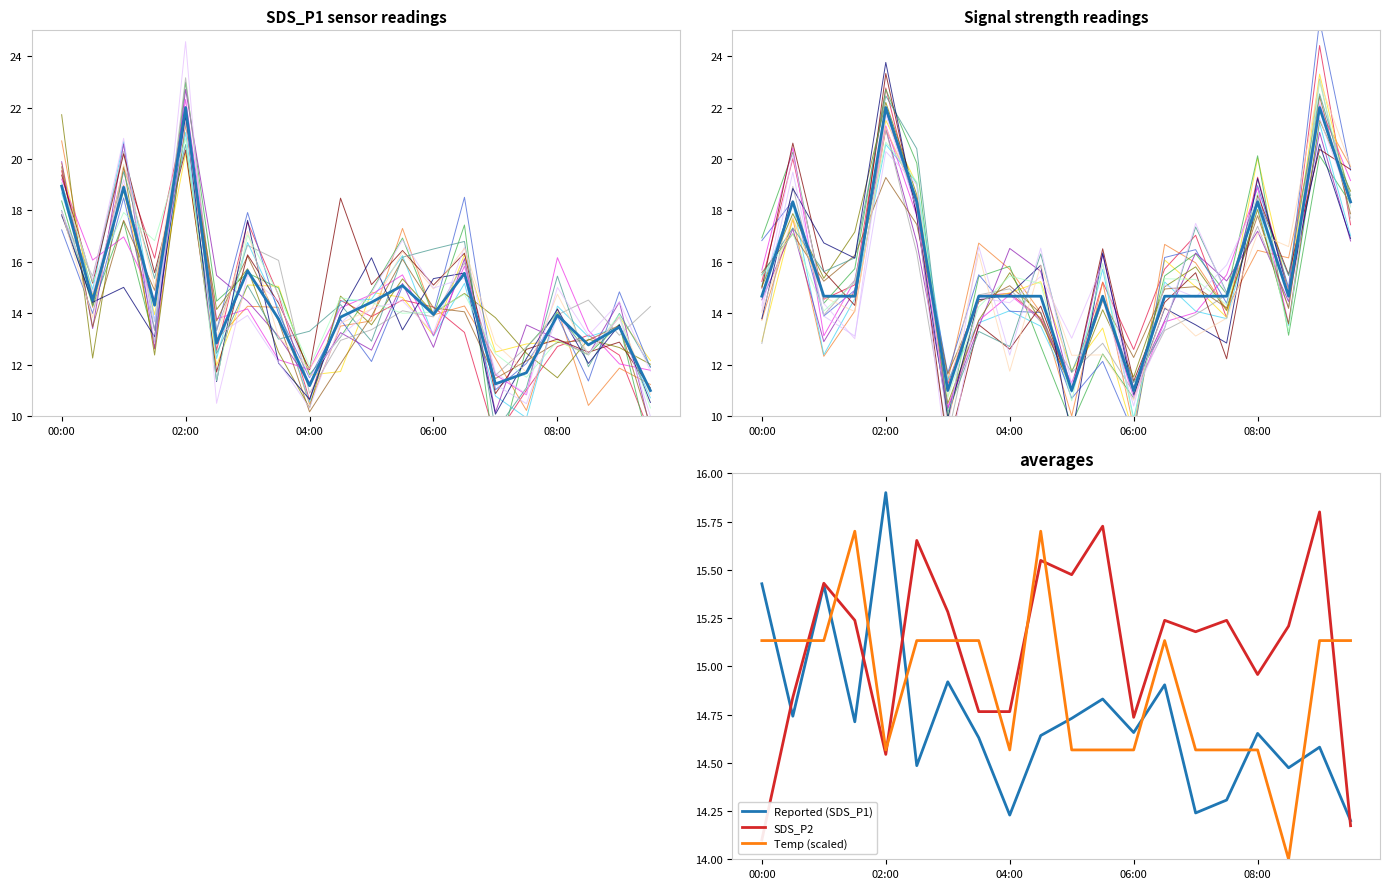

True or false: Temp (scaled) and Reported (SDS_P1) cross at least once.

True